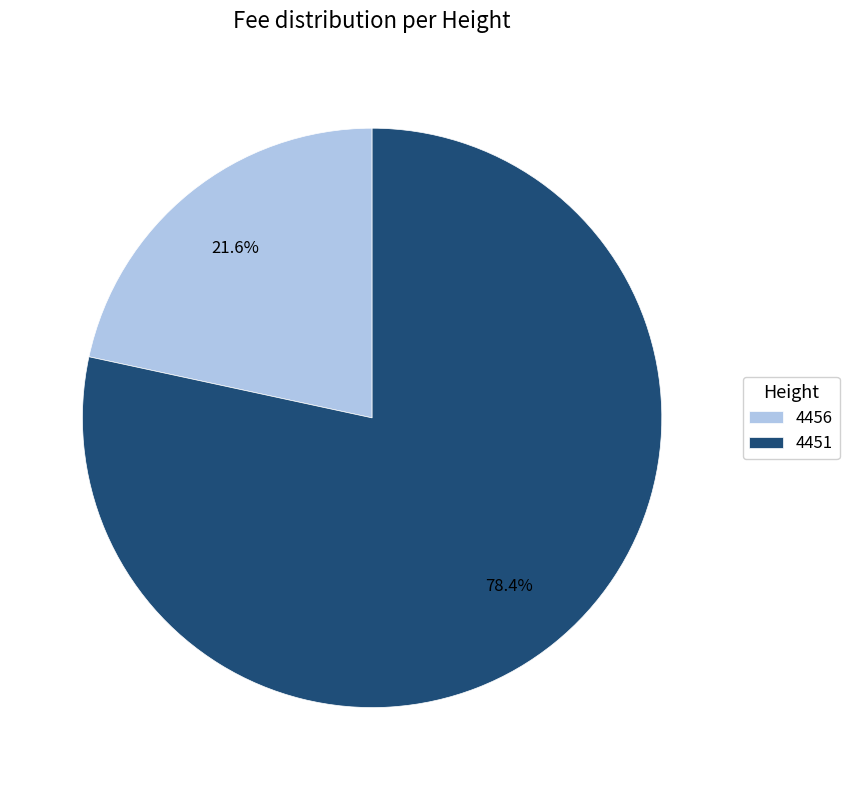

To the nearest percent, what portion does 4451 represent?

78%